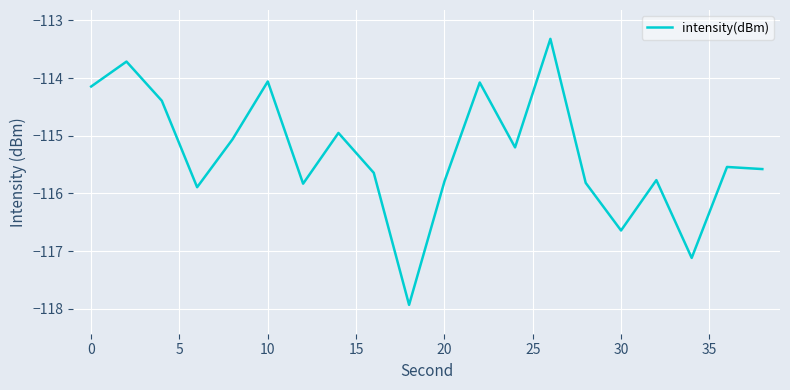

What is the smallest value displayed?

-117.9